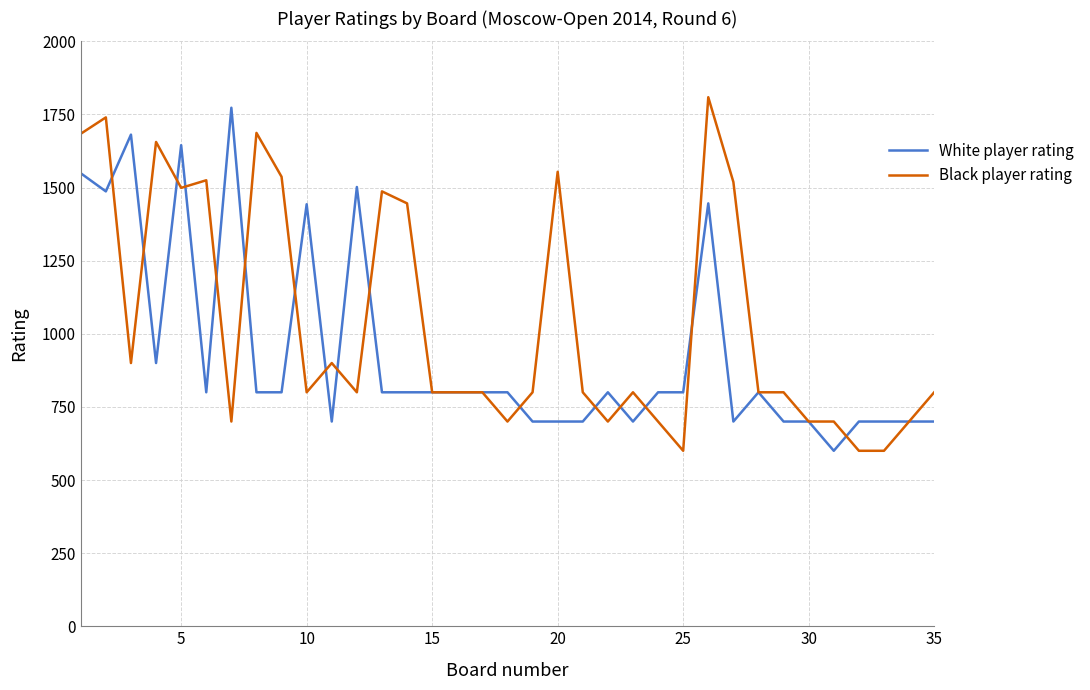

Which series has the widest spread of values?

Black player rating